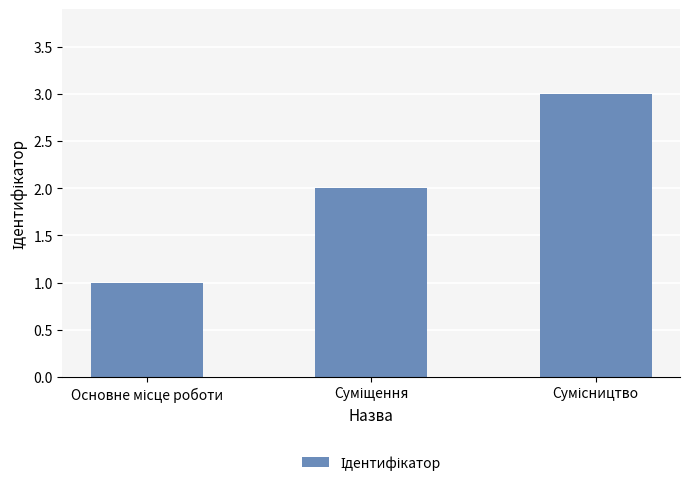

What is the average value?

2